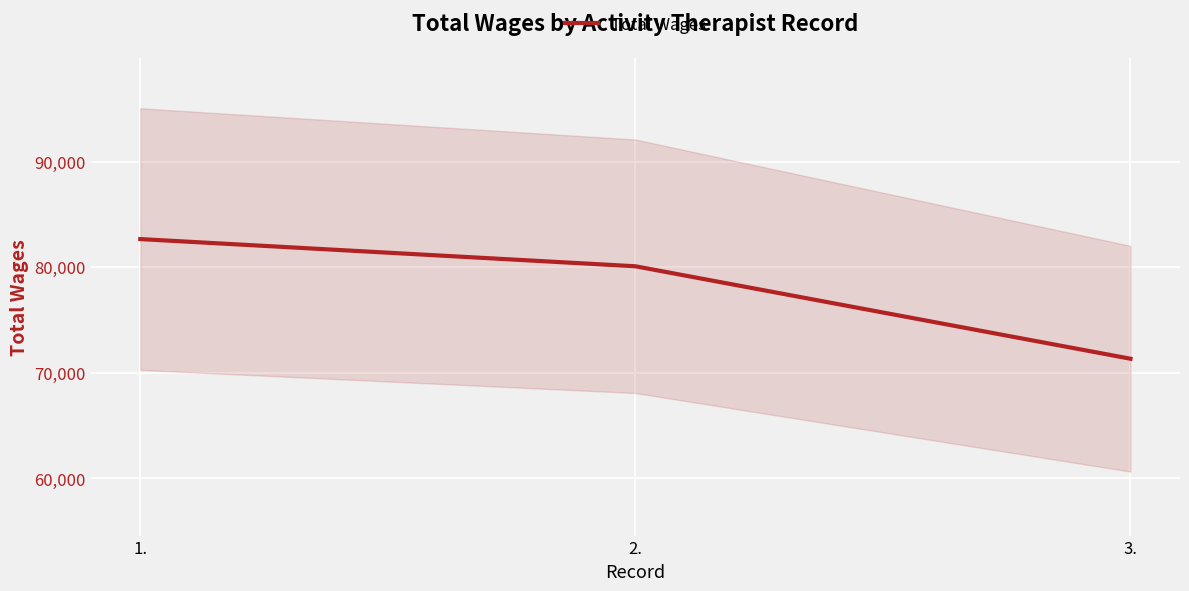

Reading right to left, list all the values displayed in this chart.

71314	80077	82653